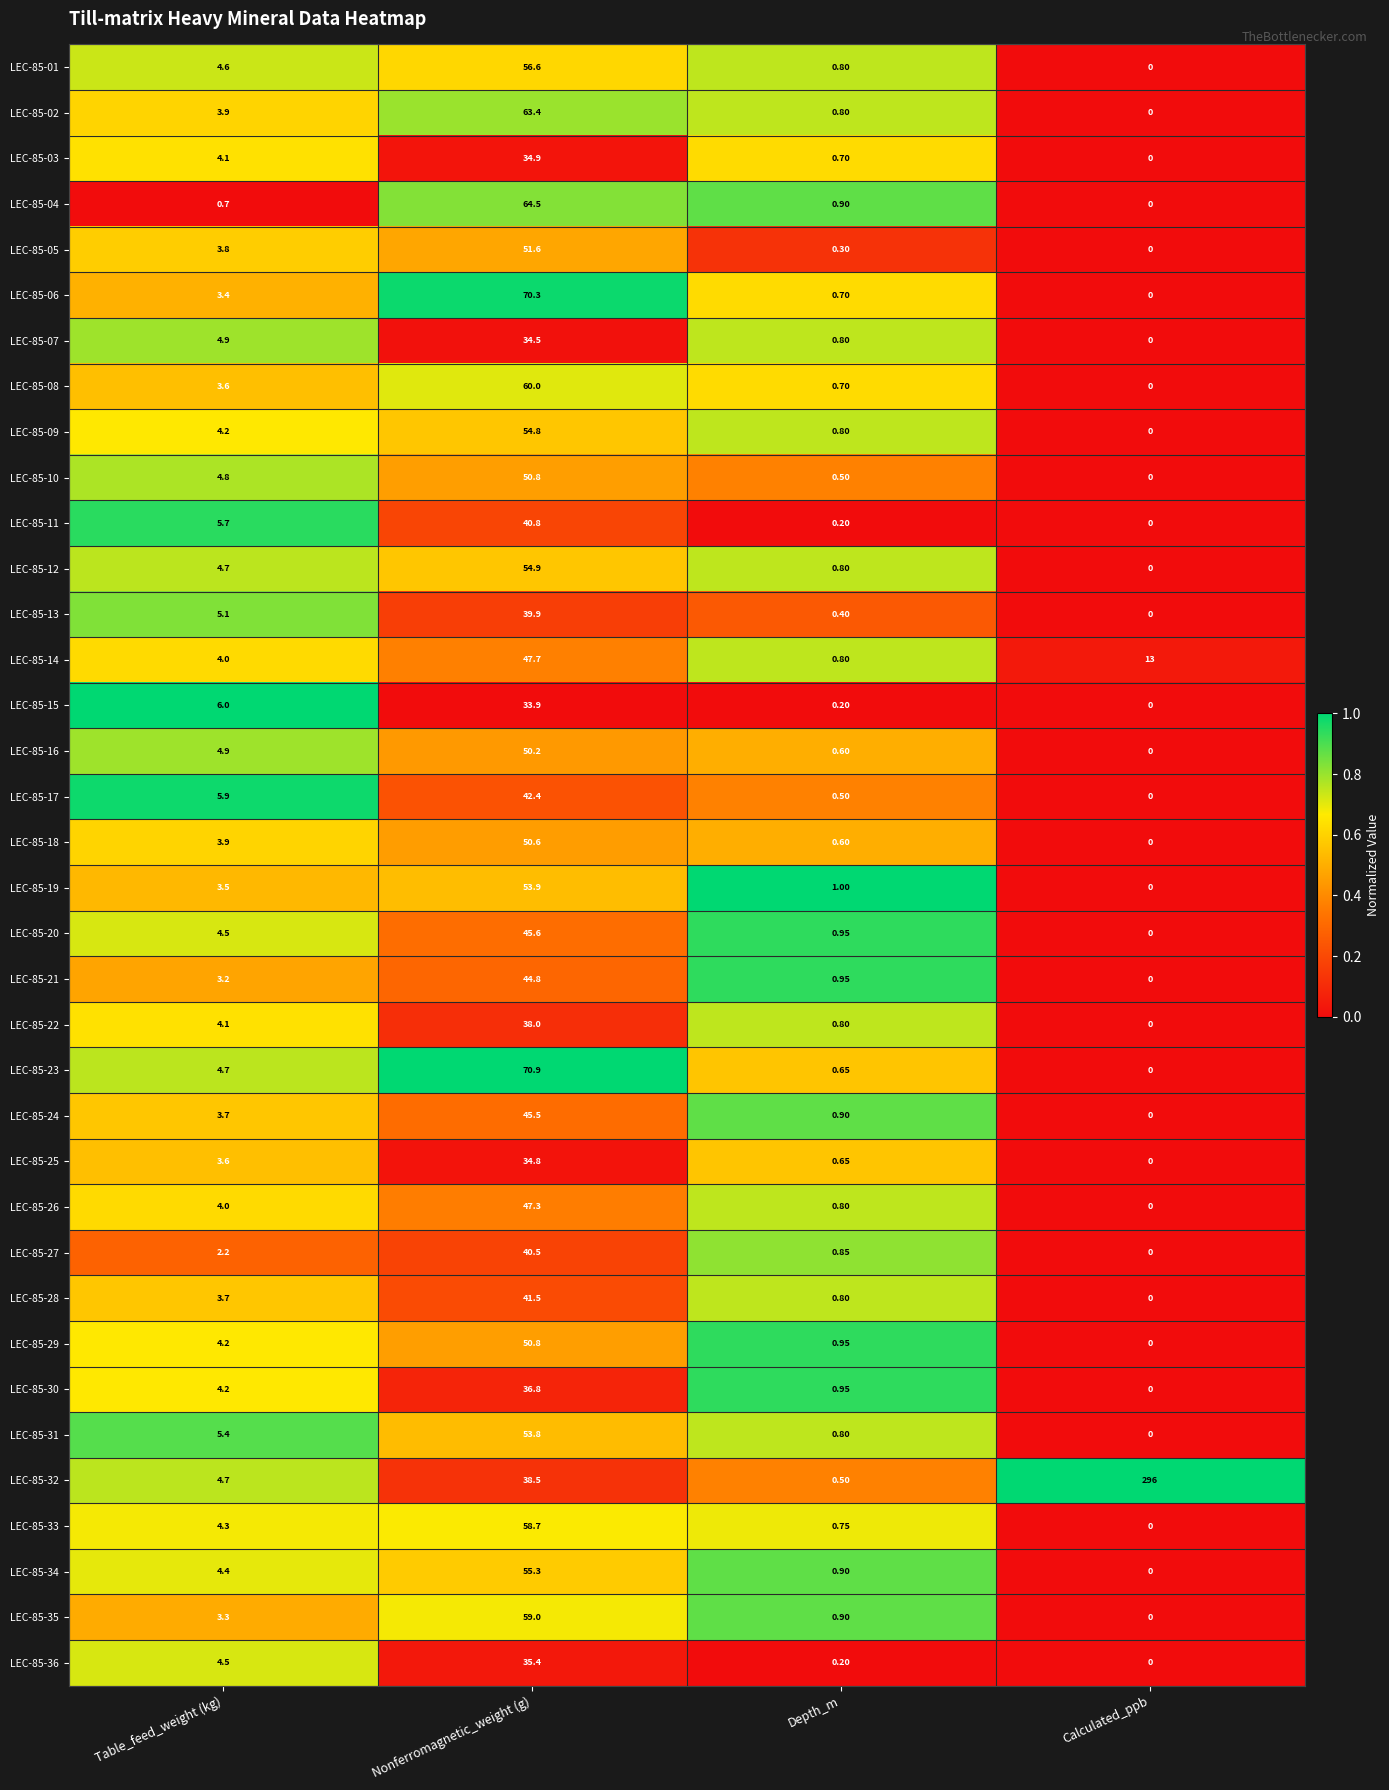

At which label does LEC-85-17 first exceed 5?

Table_feed_weight (kg)